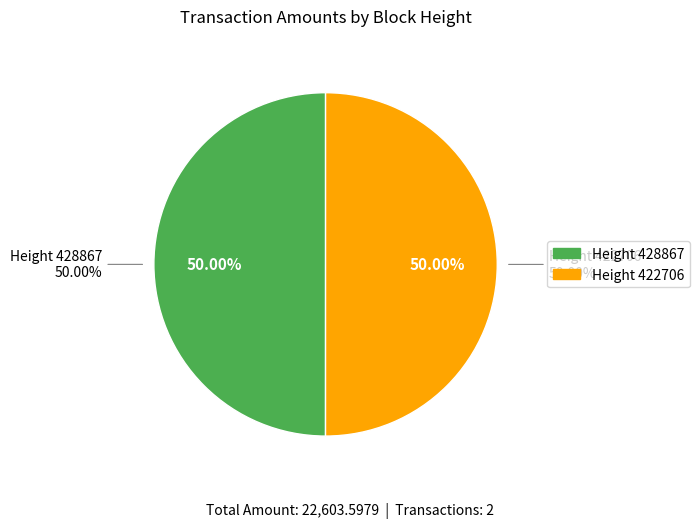

What is the largest slice in the pie chart?

422706